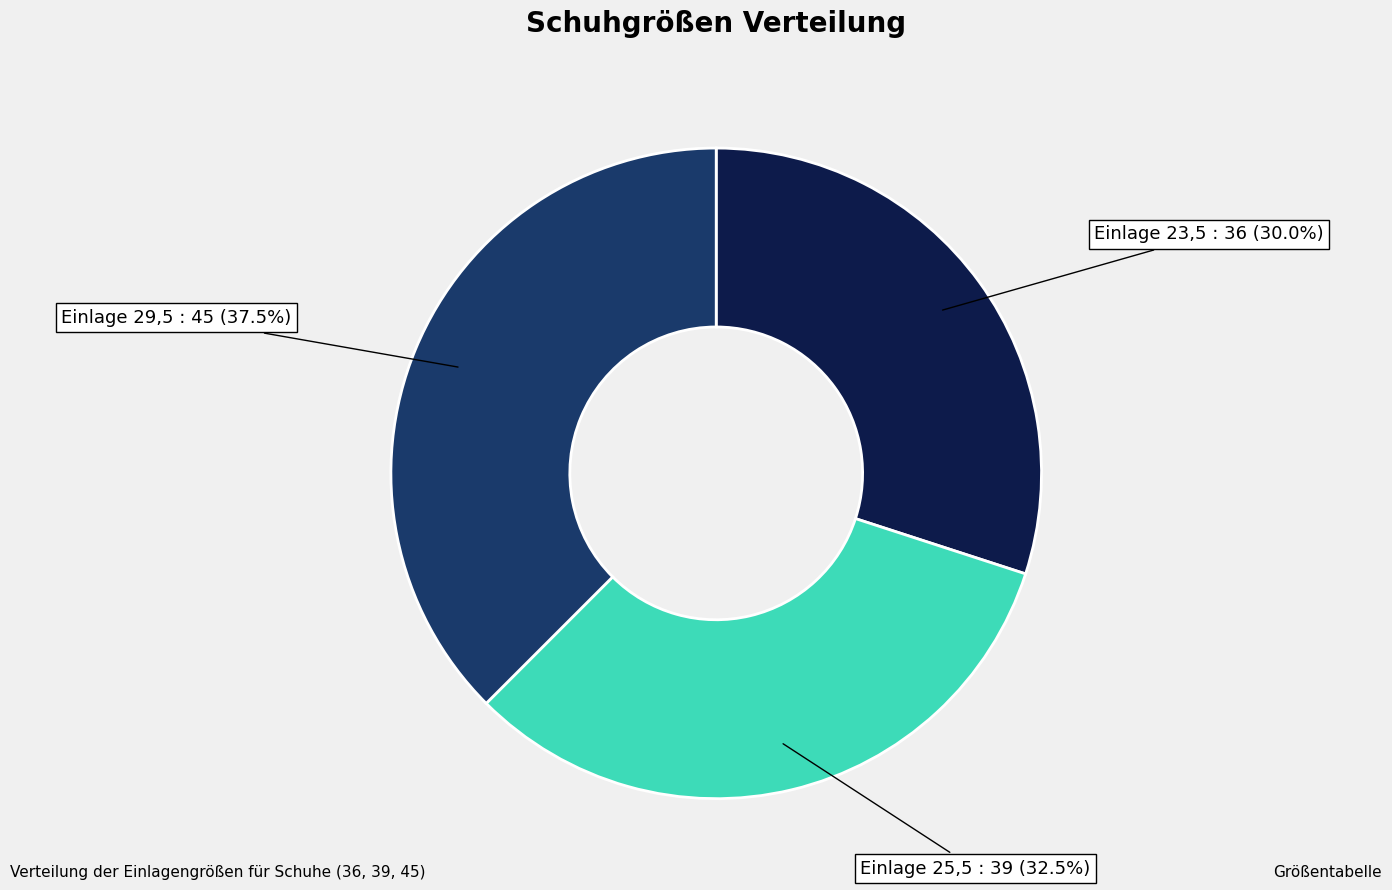

Does any single category account for the majority?

No